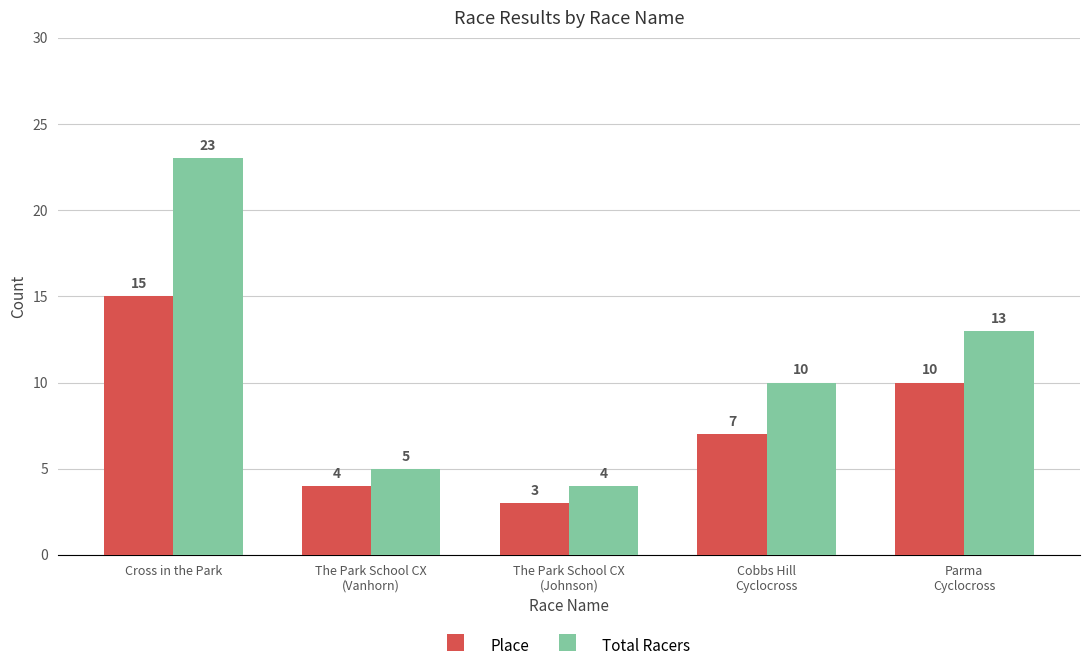

What is the difference between the Total Racers values at The Park School CX
(Vanhorn) and Cross in the Park?

18